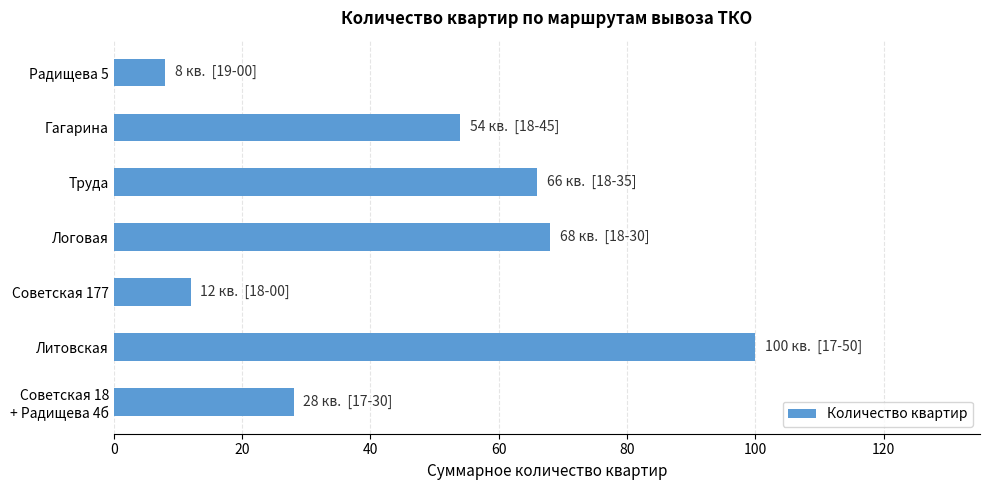

The chart shows a value of 36 at Труда. True or false?

False